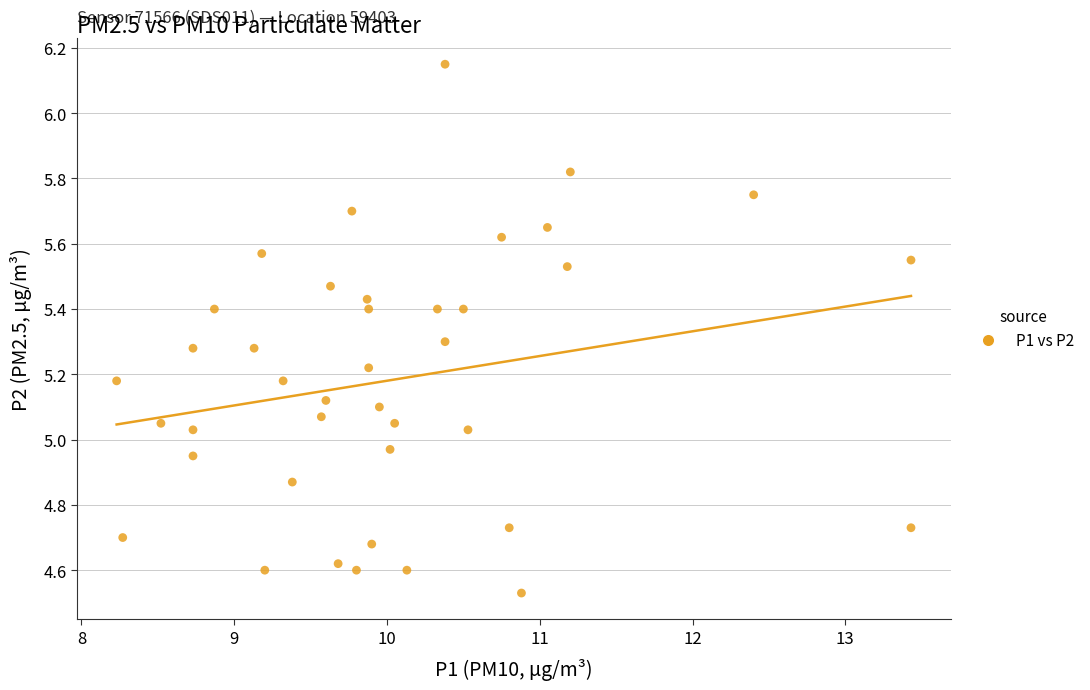

What is the range of Y values (max minus min)?

1.6